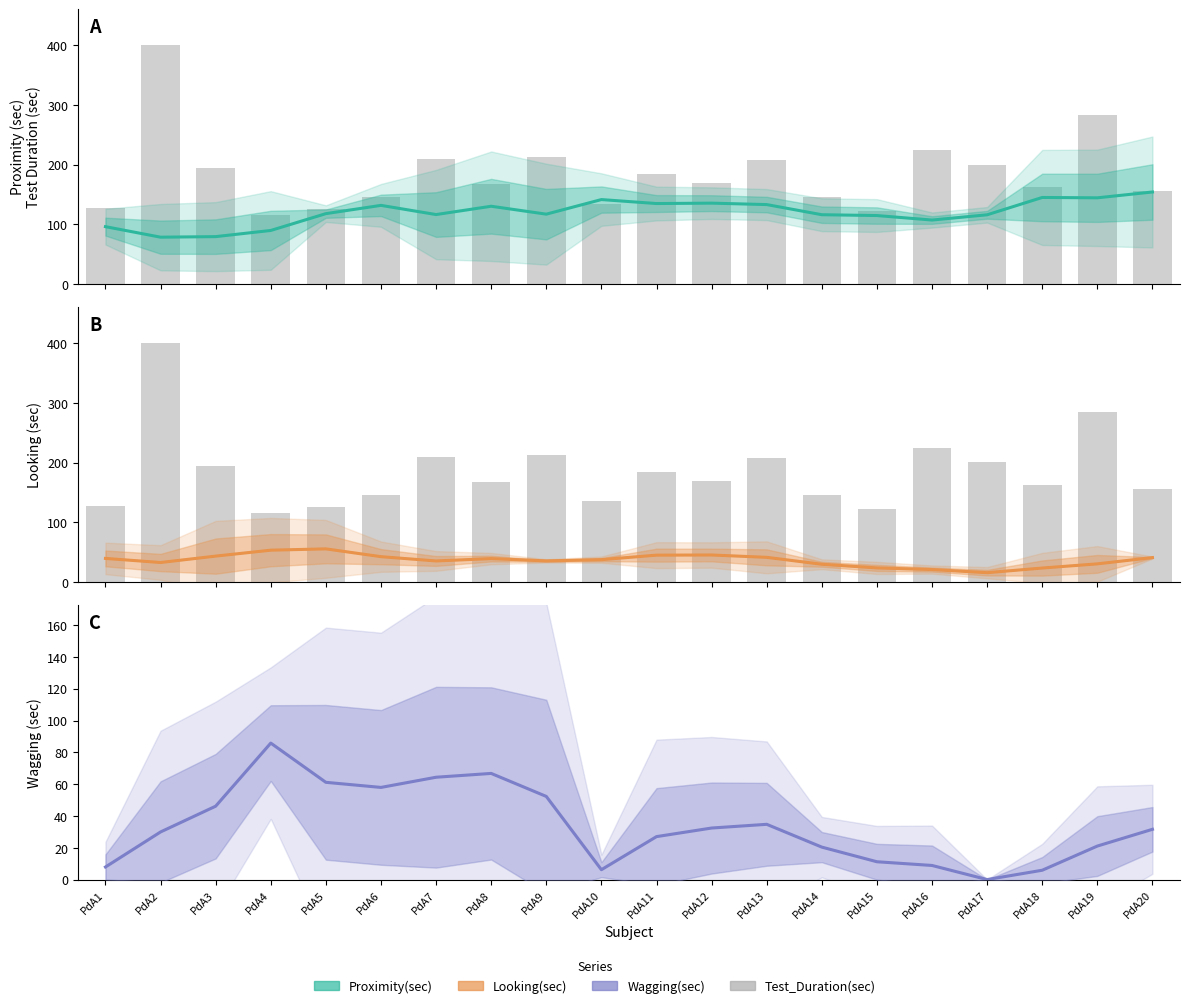

What are all the series names shown in the legend?

Proximity(sec), Test_Duration(sec), Looking(sec), Wagging(sec)